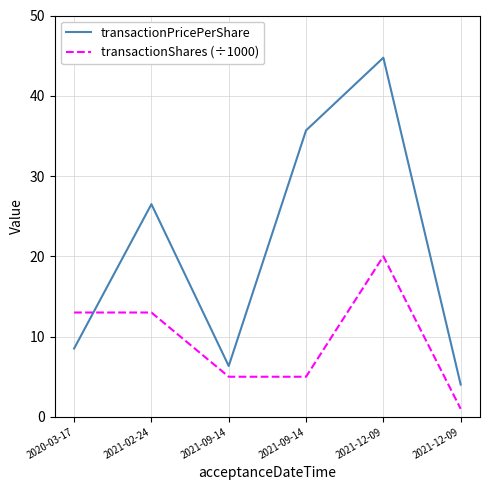

What is the highest value of the transactionShares (÷1000) series?

20.0